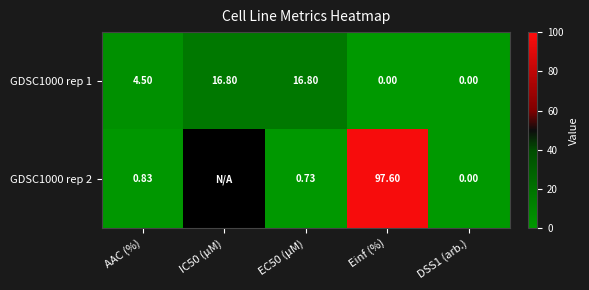

Where does the GDSC1000 rep 1 series first go above 4?

AAC (%)